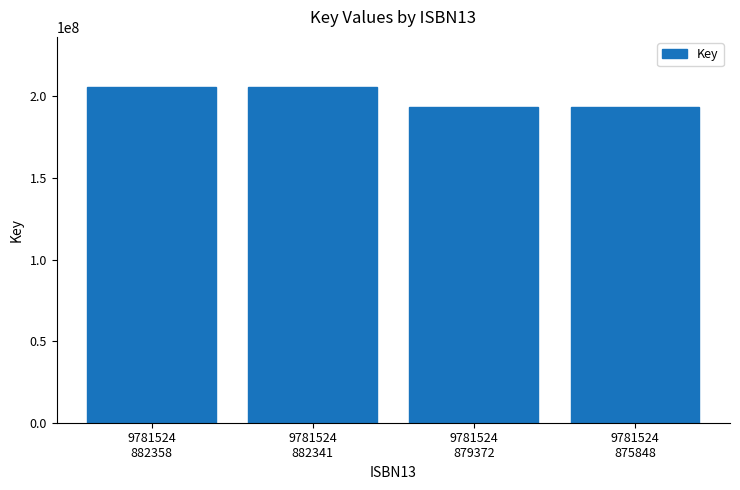

The value at 9781524
875848 is 193315369. True or false?

True